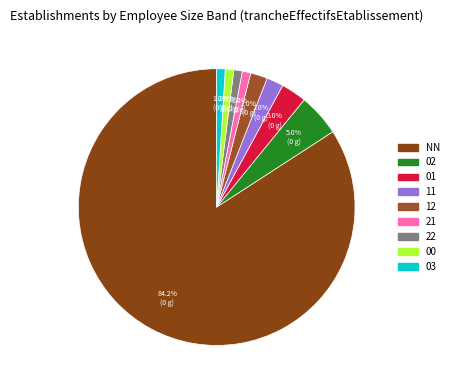

Count the number of slices in the pie.

9